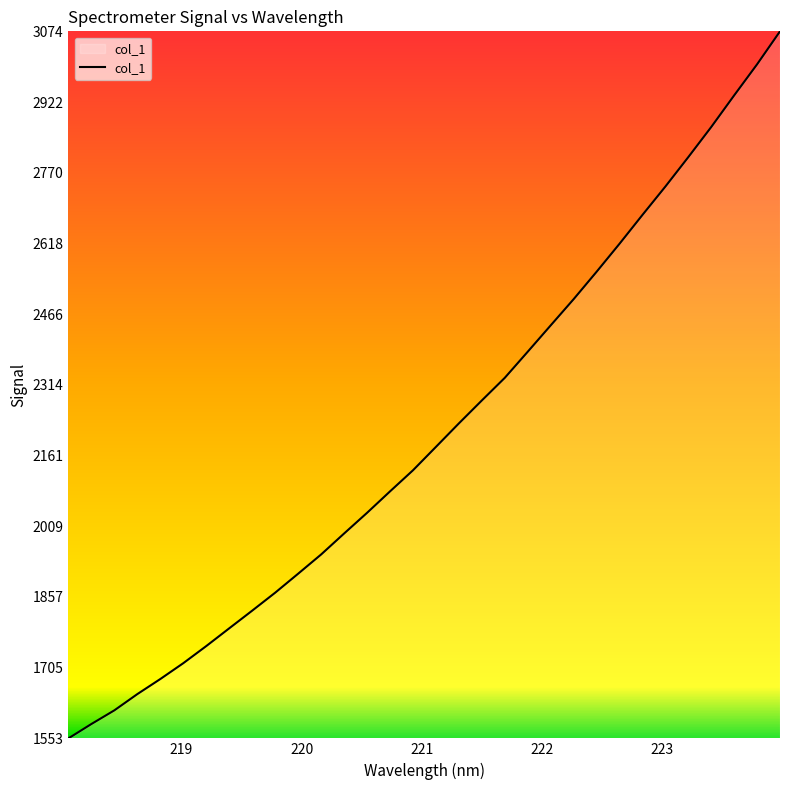

Does the chart have visible grid lines?

No